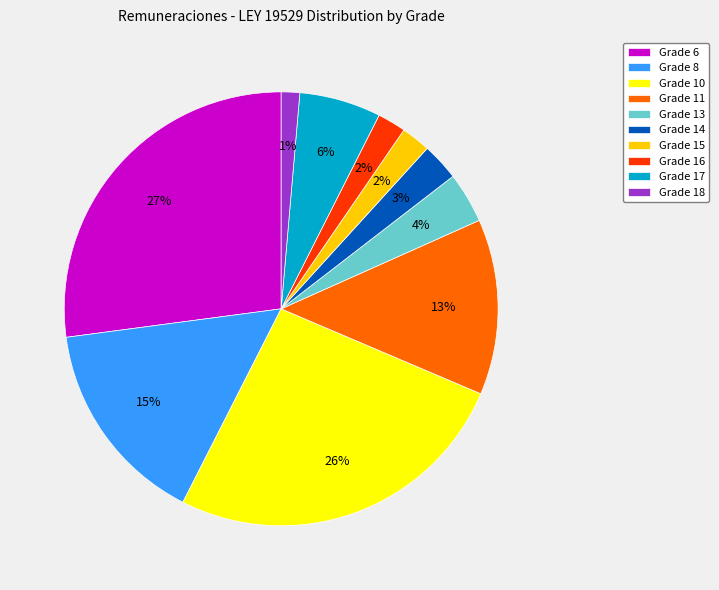

Is Grade 6 the majority of the pie?

No